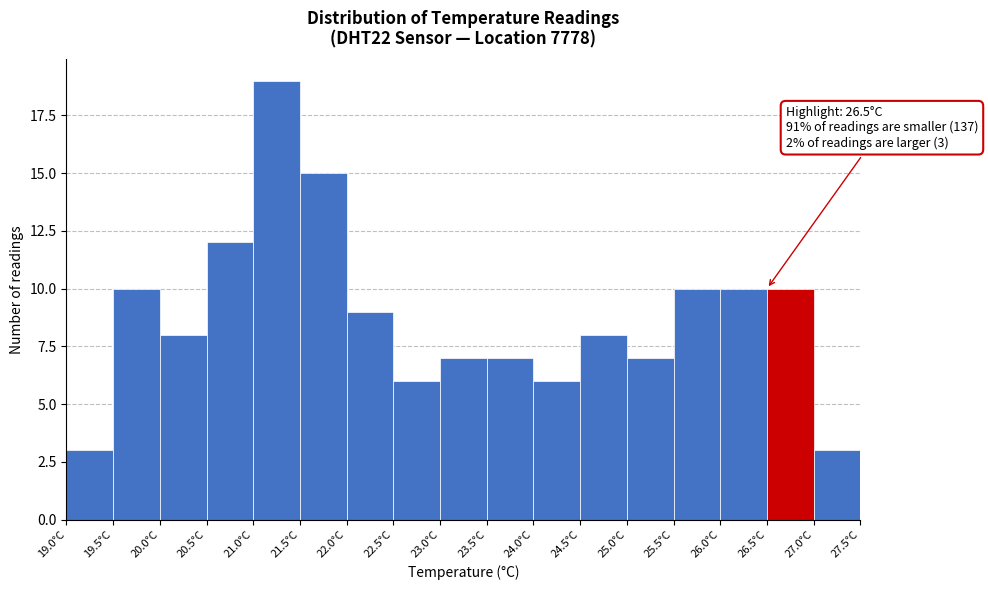

Which range on the x-axis has the tallest bar?

21.0 to 21.5